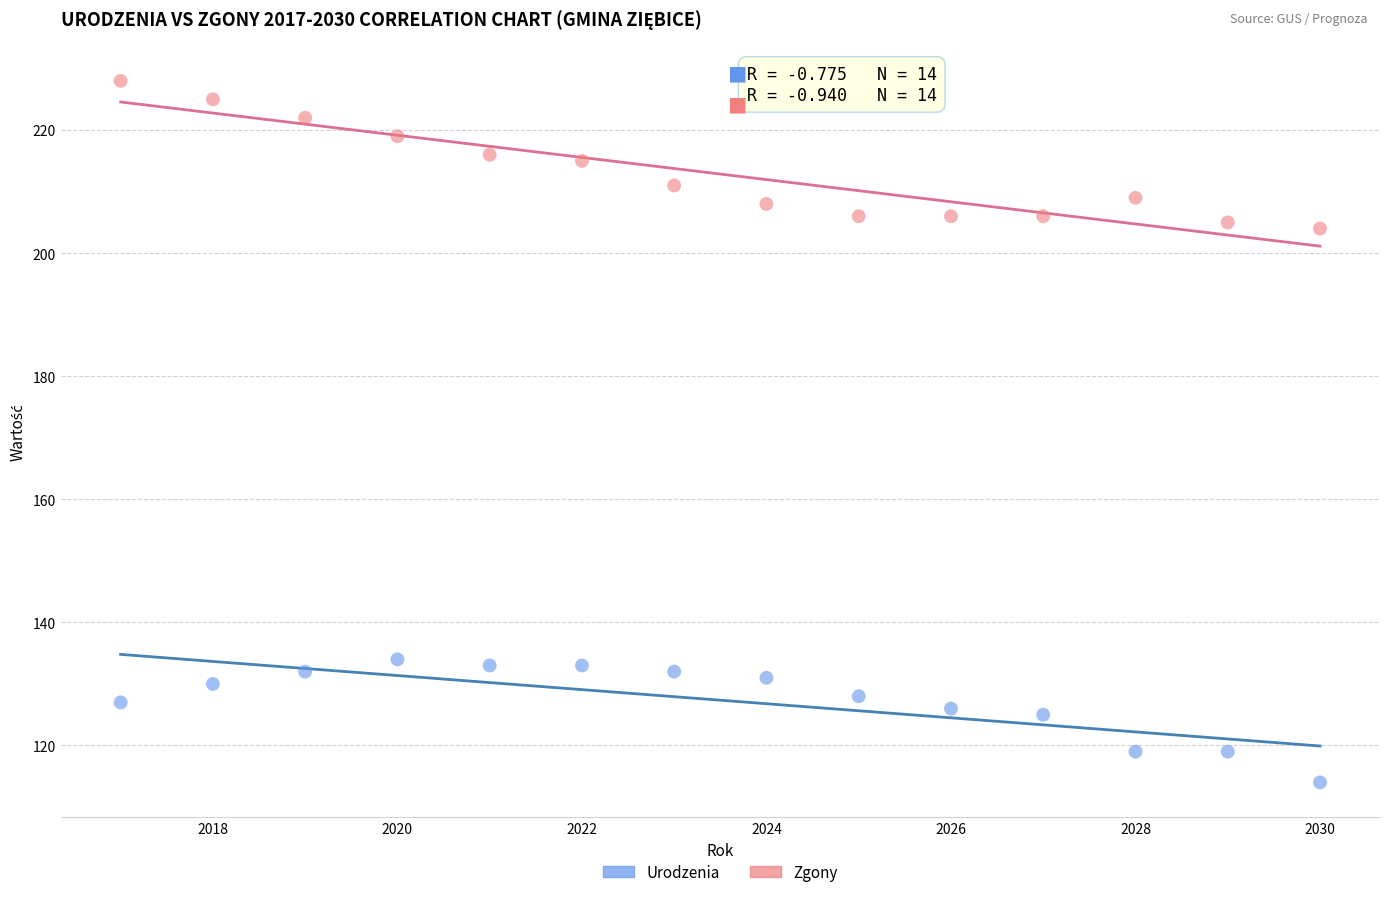

Which series reaches the minimum Y coordinate?

Urodzenia